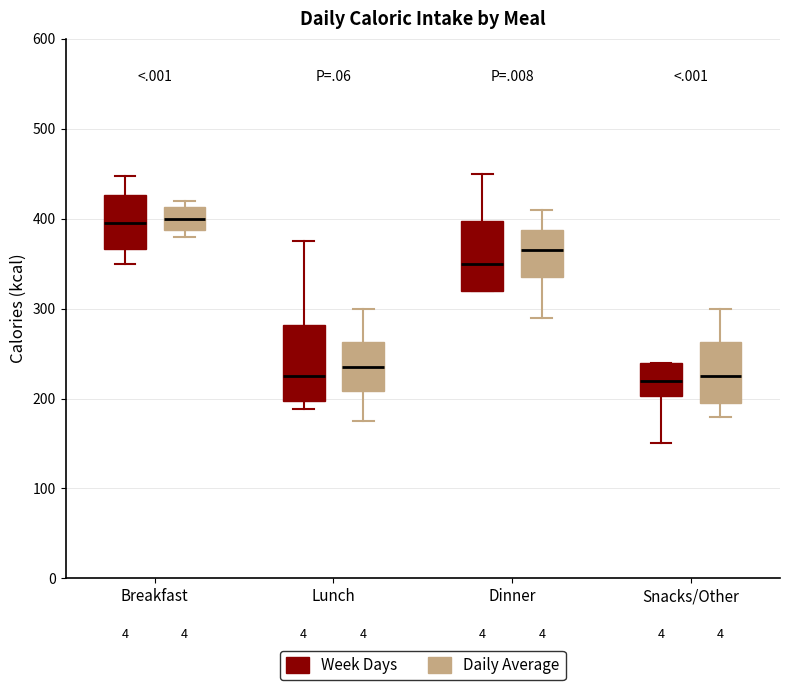

Where is the upper edge of the box for Dinner (Daily Average) on the y-axis? The values are not printed on the chart, so give them approximately, as read against the axis.

390